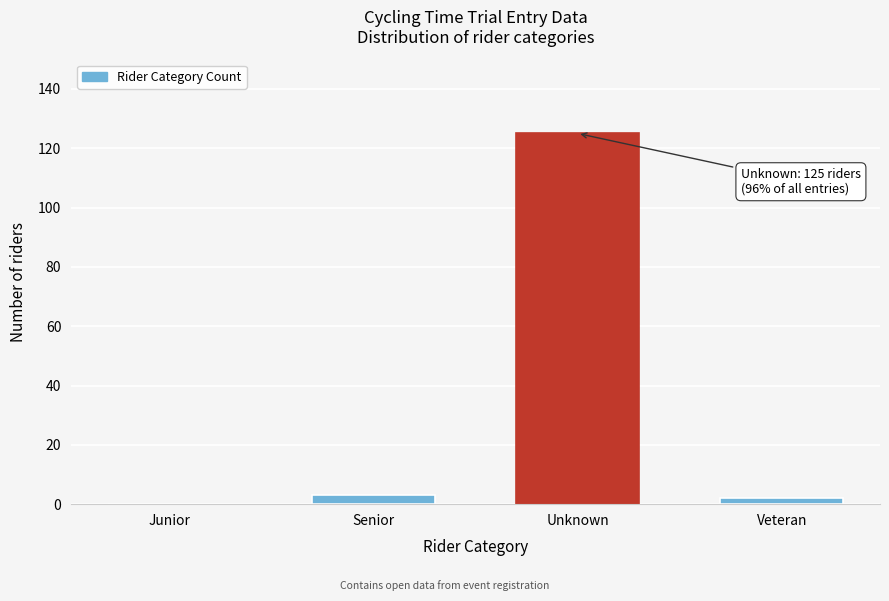

Reading left to right, list all the values displayed in this chart.

Junior=0	Senior=3	Unknown=125	Veteran=2